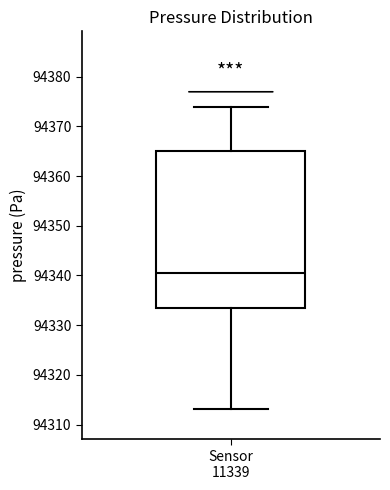

Transcribe this box plot: give where the median line is, the range the box spans, and where the two whiskers end, as read against the y-axis. The values are not printed on the chart, so give them approximately, as read against the axis.

median 94340, box 94333 to 94365, whiskers 94313 to 94374